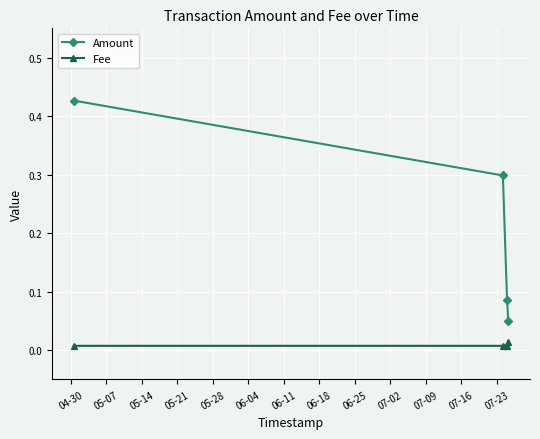

Rank the series by their maximum value, from lowest to highest.

Fee, Amount